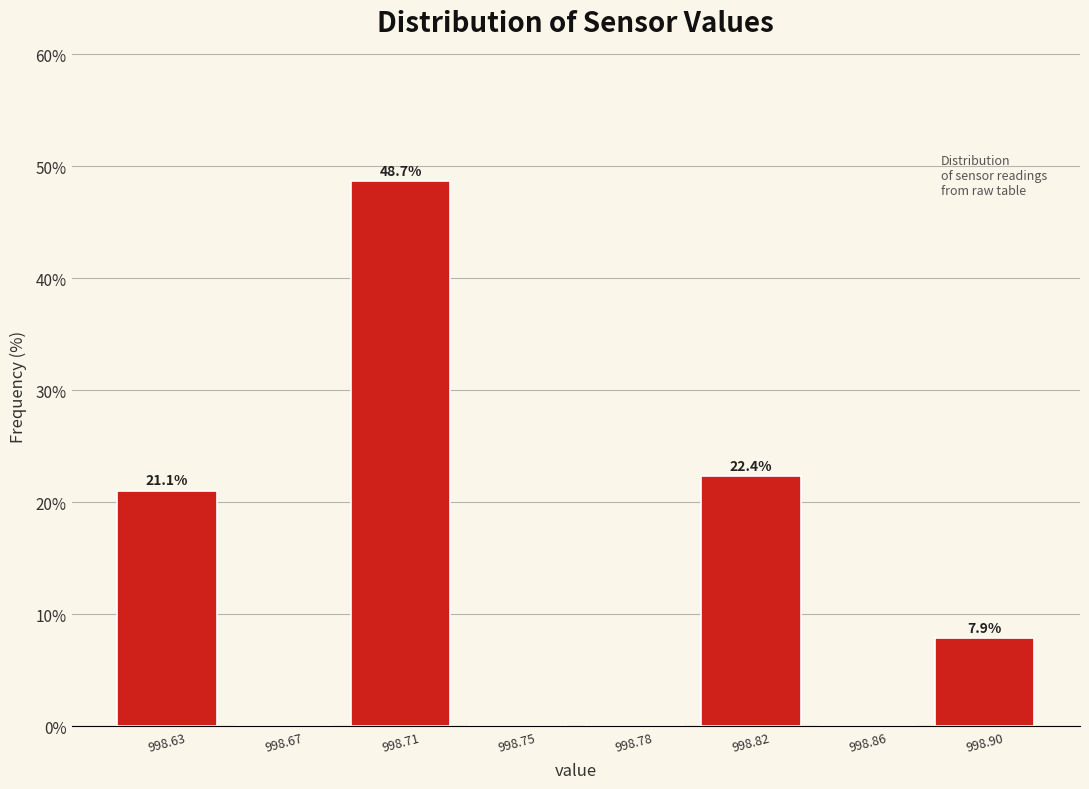

Reading left to right, list all the values displayed in this chart.

998.63=21.1	998.67=0.0	998.71=48.7	998.75=0.0	998.78=0.0	998.82=22.4	998.86=0.0	998.90=7.9